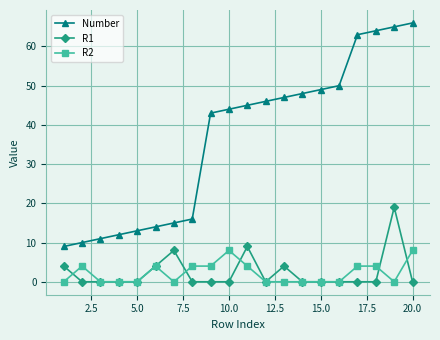

What is the highest value of the Number series?

66